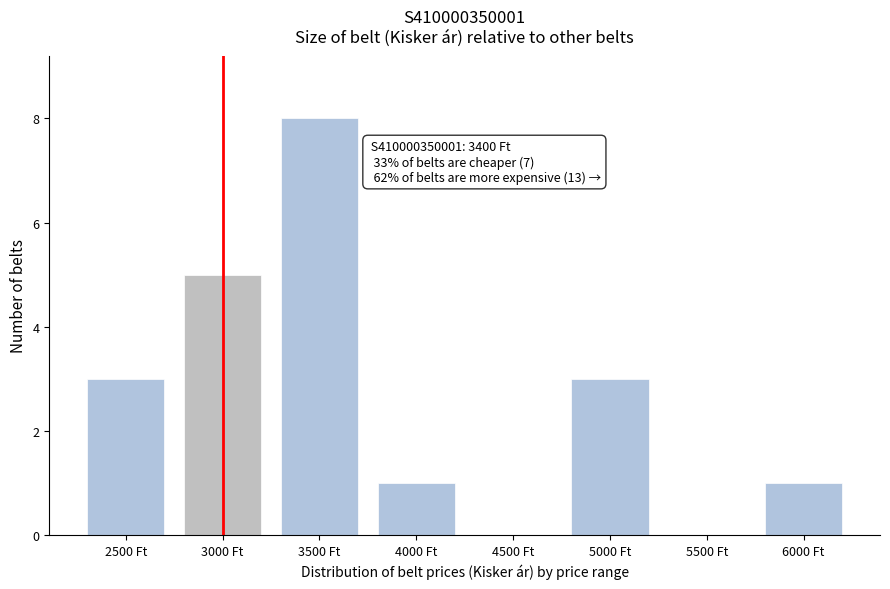

Reading right to left, list all the values displayed in this chart.

6000 Ft=1	5500 Ft=0	5000 Ft=3	4500 Ft=0	4000 Ft=1	3500 Ft=8	3000 Ft=5	2500 Ft=3